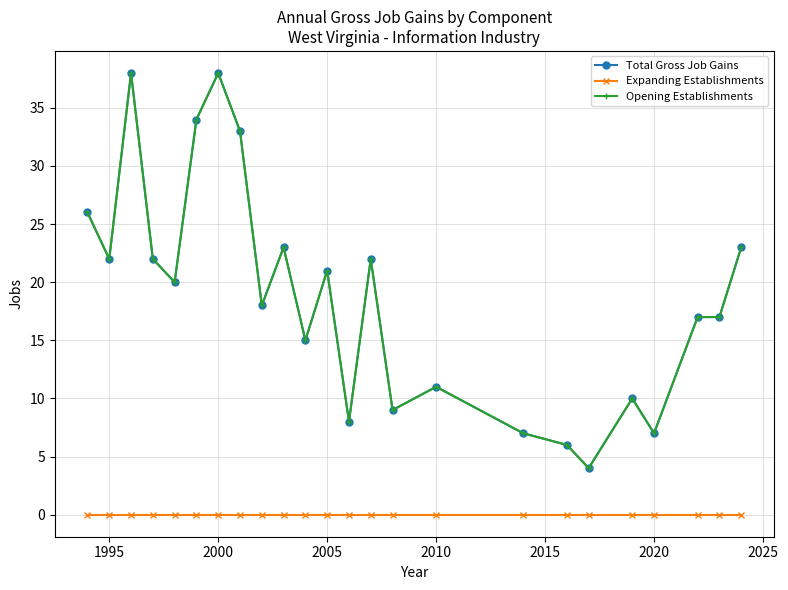

True or false: Total Gross Job Gains and Expanding Establishments cross at least once.

False